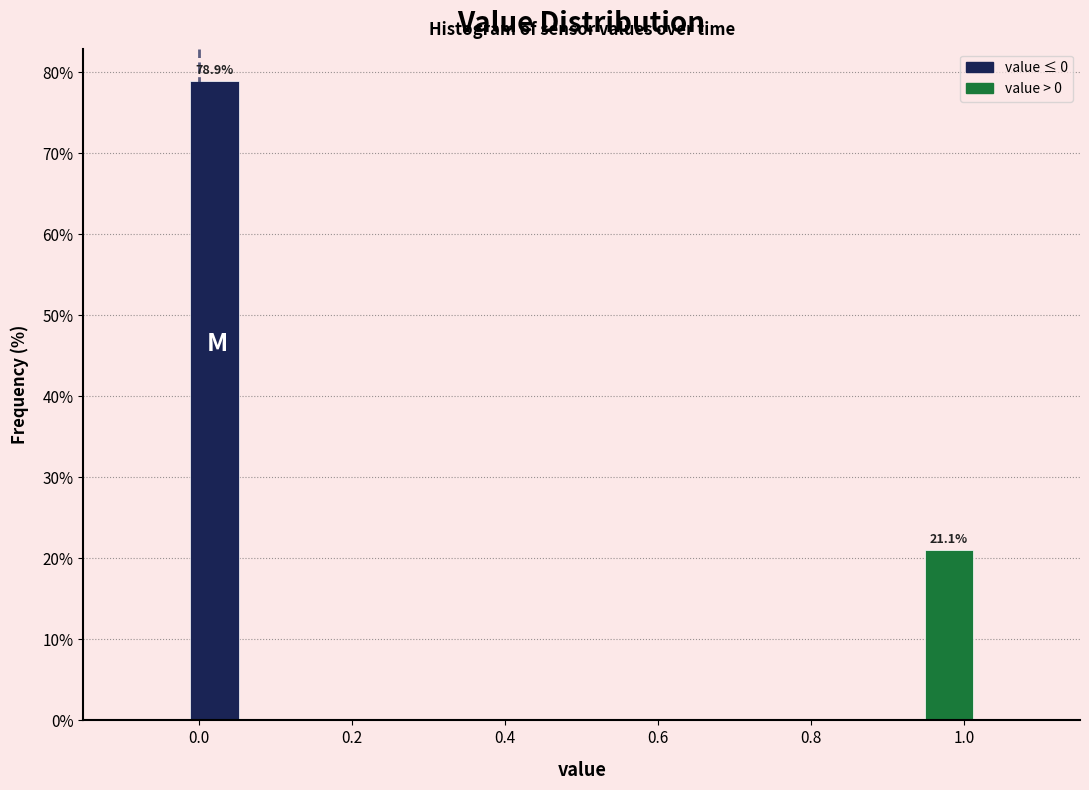

Which range on the x-axis has the tallest bar?

-0.02 to 0.06